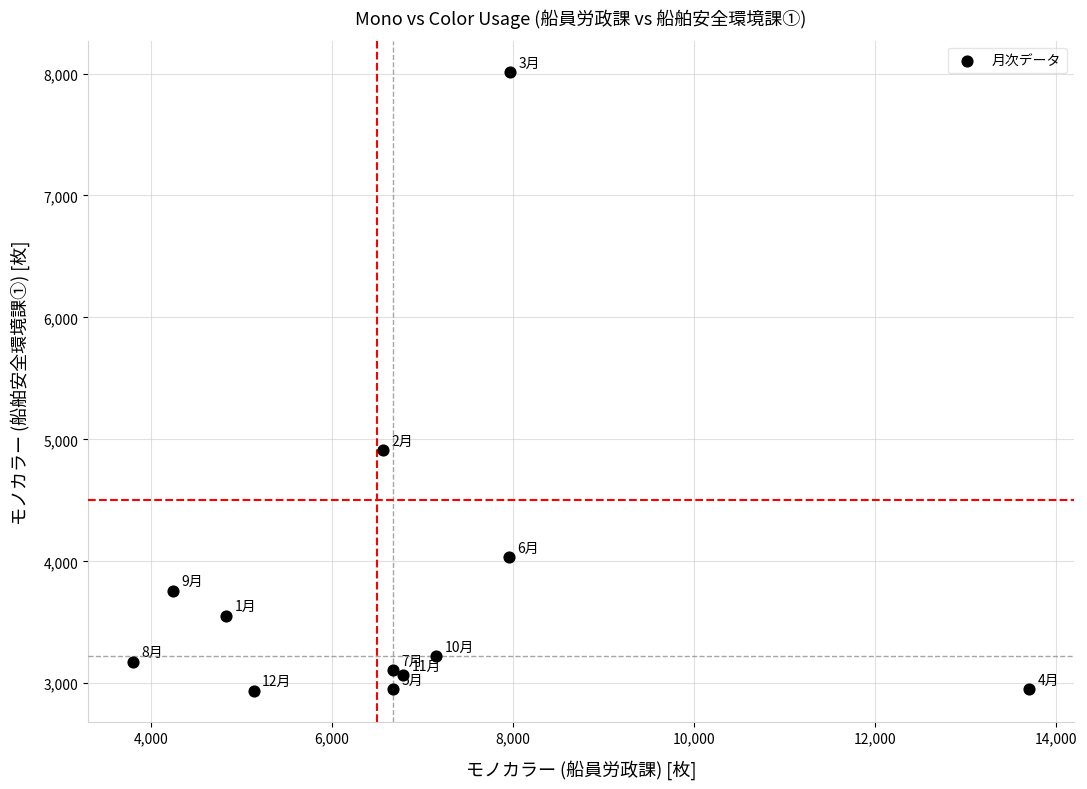

What Y value in the scatter plot is closest to 5475?

4912